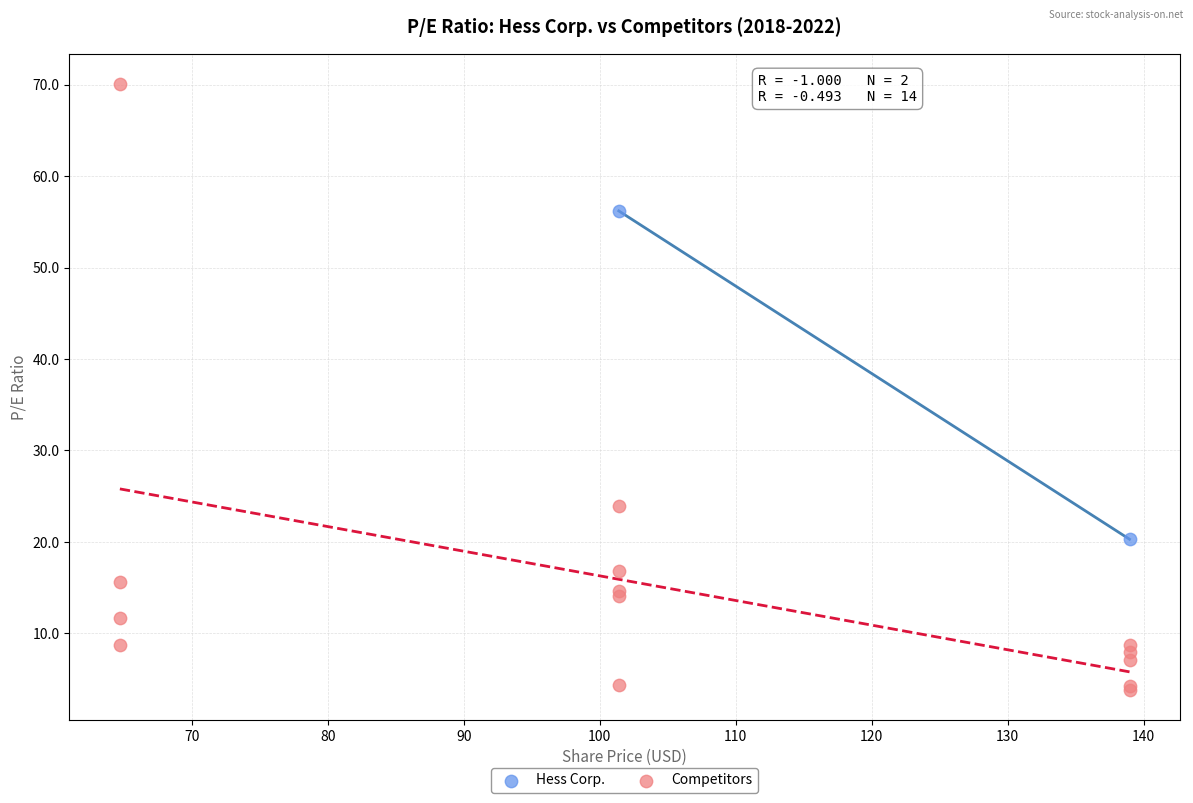

What are all the series names shown in the legend?

Hess Corp., Competitors